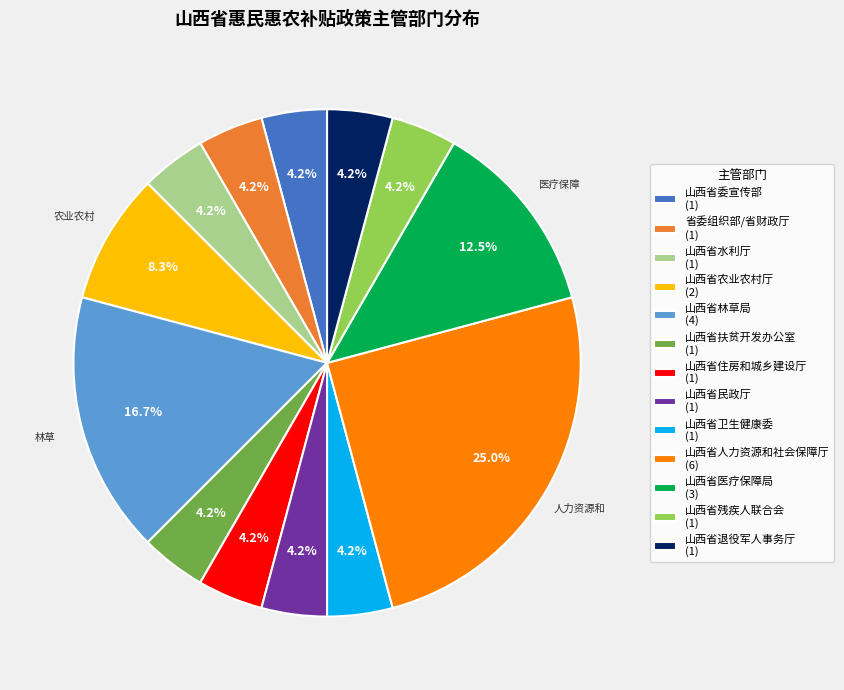

Is 山西省水利厅 the majority of the pie?

No